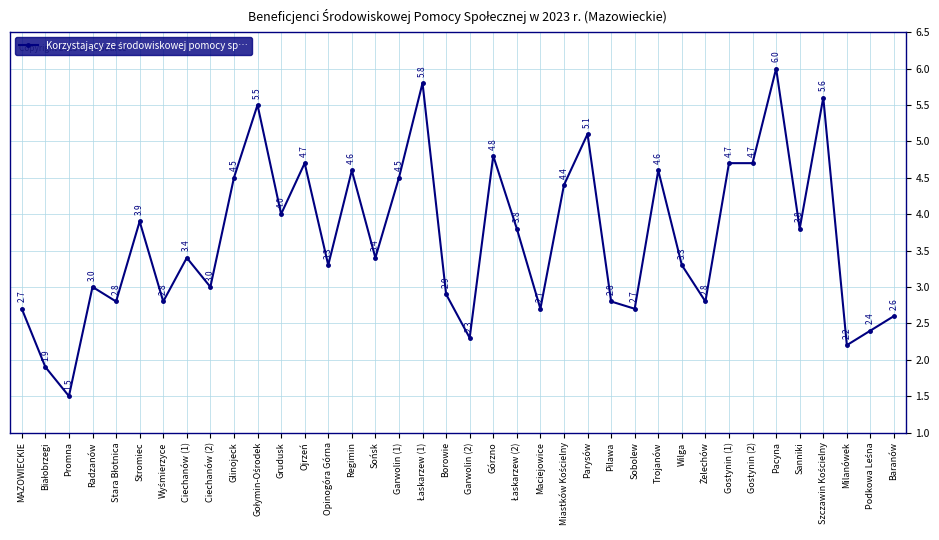

The chart shows a value of 4.6 at Regimin. True or false?

True